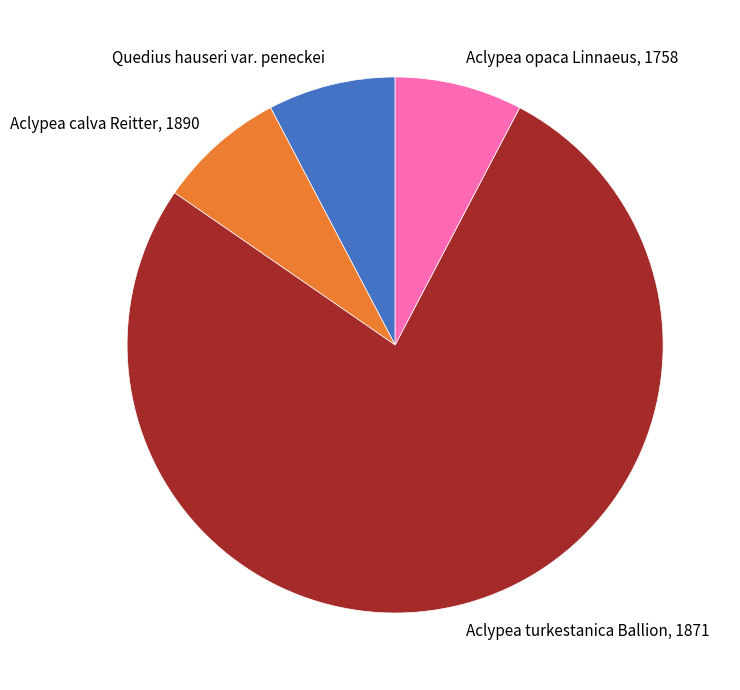

Which slice is the largest?

Aclypea turkestanica Ballion, 1871